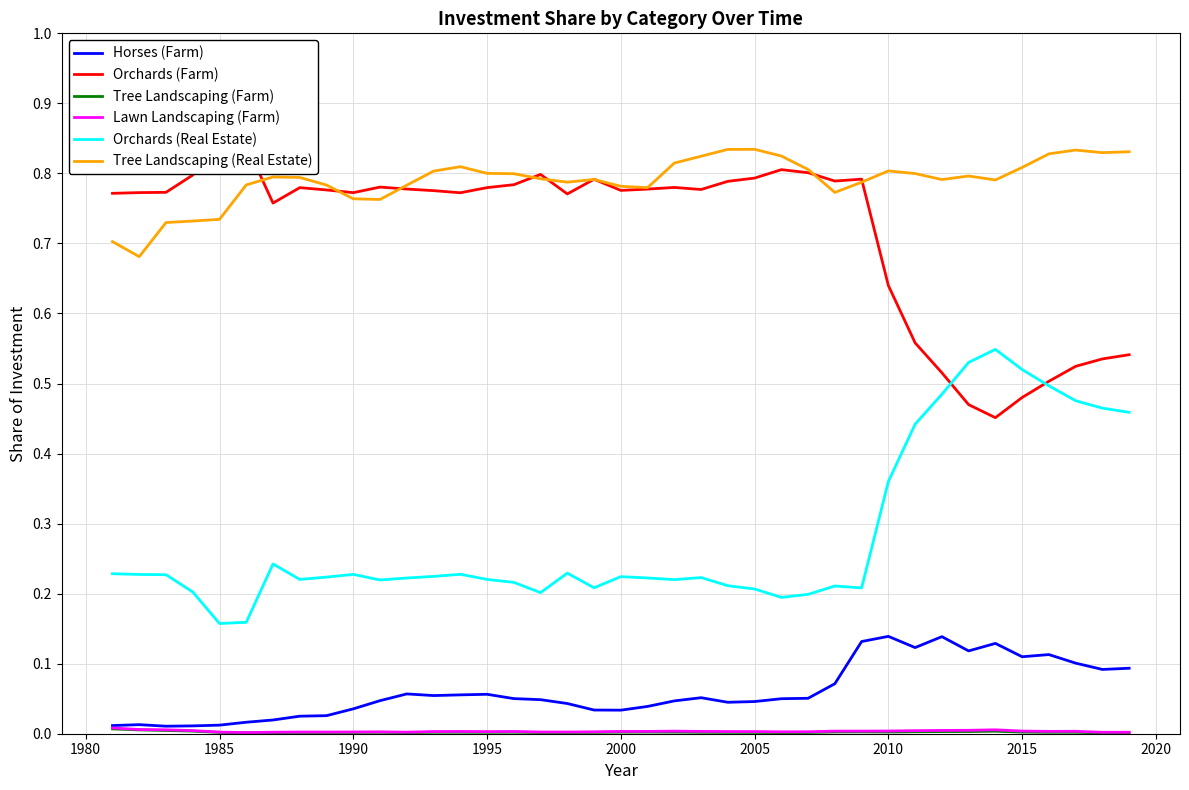

Reading left to right, extract all data points from this chart.

Horses (Farm): 0.0	0.0	0.0	0.0	0.0	0.0	0.0	0.0	0.0	0.0	0.0	0.1	0.1	0.1	0.1	0.1	0.0	0.0	0.0	0.0	0.0	0.0	0.1	0.0	0.0	0.0	0.1	0.1	0.1	0.1	0.1	0.1	0.1	0.1	0.1	0.1	0.1	0.1	0.1
Orchards (Farm): 0.8	0.8	0.8	0.8	0.8	0.8	0.8	0.8	0.8	0.8	0.8	0.8	0.8	0.8	0.8	0.8	0.8	0.8	0.8	0.8	0.8	0.8	0.8	0.8	0.8	0.8	0.8	0.8	0.8	0.6	0.6	0.5	0.5	0.5	0.5	0.5	0.5	0.5	0.5
Tree Landscaping (Farm): 0.0	0.0	0.0	0.0	0.0	0.0	0.0	0.0	0.0	0.0	0.0	0.0	0.0	0.0	0.0	0.0	0.0	0.0	0.0	0.0	0.0	0.0	0.0	0.0	0.0	0.0	0.0	0.0	0.0	0.0	0.0	0.0	0.0	0.0	0.0	0.0	0.0	0.0	0.0
Lawn Landscaping (Farm): 0.0	0.0	0.0	0.0	0.0	0.0	0.0	0.0	0.0	0.0	0.0	0.0	0.0	0.0	0.0	0.0	0.0	0.0	0.0	0.0	0.0	0.0	0.0	0.0	0.0	0.0	0.0	0.0	0.0	0.0	0.0	0.0	0.0	0.0	0.0	0.0	0.0	0.0	0.0
Orchards (Real Estate): 0.2	0.2	0.2	0.2	0.2	0.2	0.2	0.2	0.2	0.2	0.2	0.2	0.2	0.2	0.2	0.2	0.2	0.2	0.2	0.2	0.2	0.2	0.2	0.2	0.2	0.2	0.2	0.2	0.2	0.4	0.4	0.5	0.5	0.5	0.5	0.5	0.5	0.5	0.5
Tree Landscaping (Real Estate): 0.7	0.7	0.7	0.7	0.7	0.8	0.8	0.8	0.8	0.8	0.8	0.8	0.8	0.8	0.8	0.8	0.8	0.8	0.8	0.8	0.8	0.8	0.8	0.8	0.8	0.8	0.8	0.8	0.8	0.8	0.8	0.8	0.8	0.8	0.8	0.8	0.8	0.8	0.8